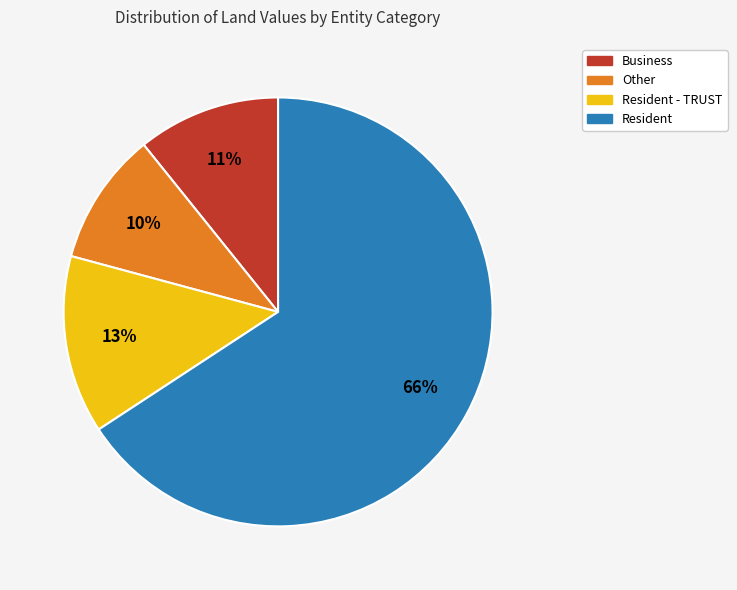

Does any single category account for the majority?

Yes